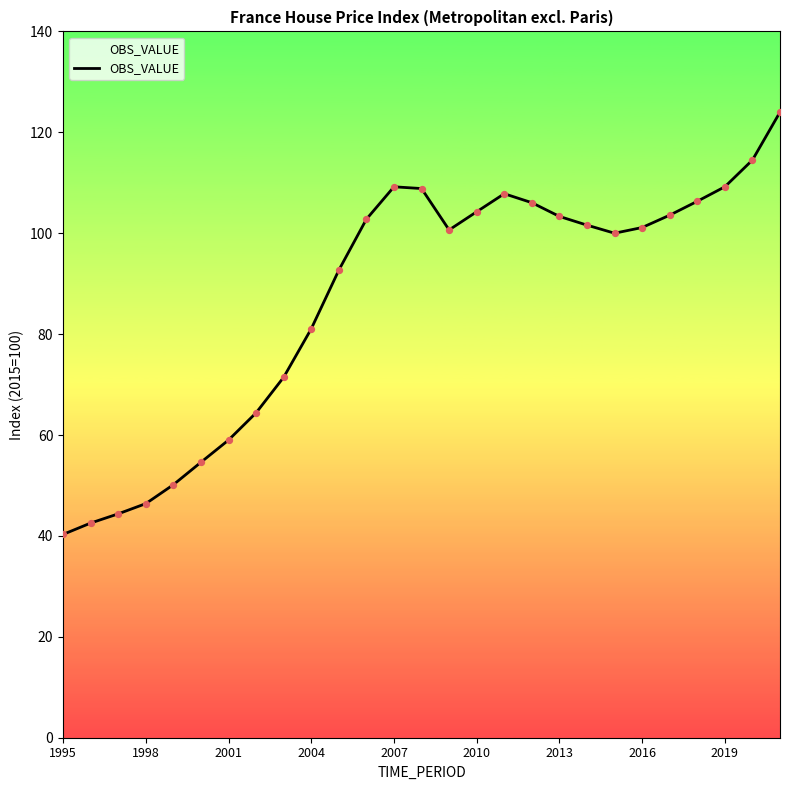

What is the greatest value displayed?

124.0